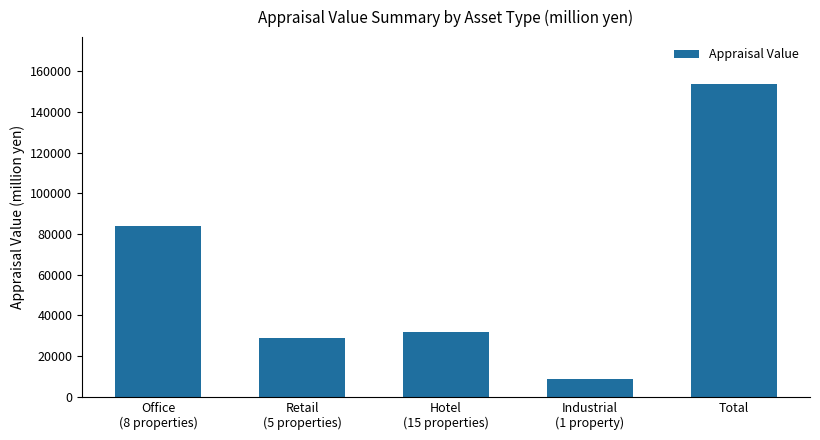

What is the sum of all values?

307384